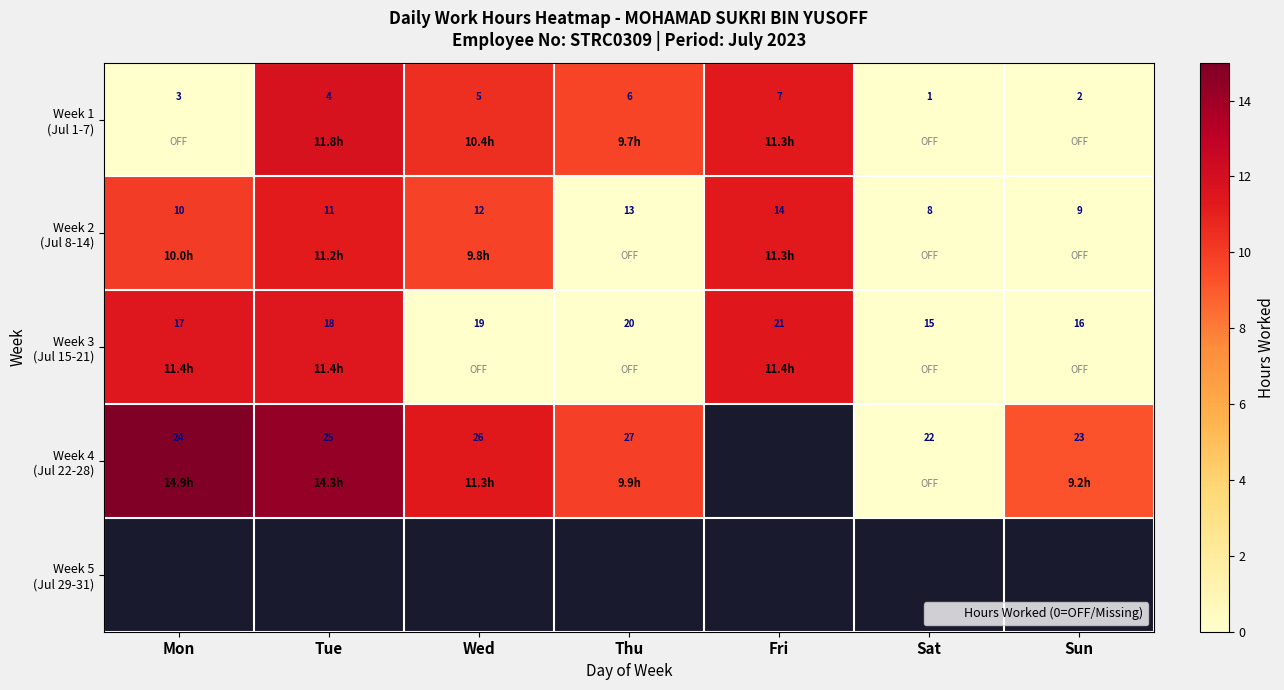

What is the difference between the Week 2 (Jul 8-14) values at Sun and Fri?

11.3